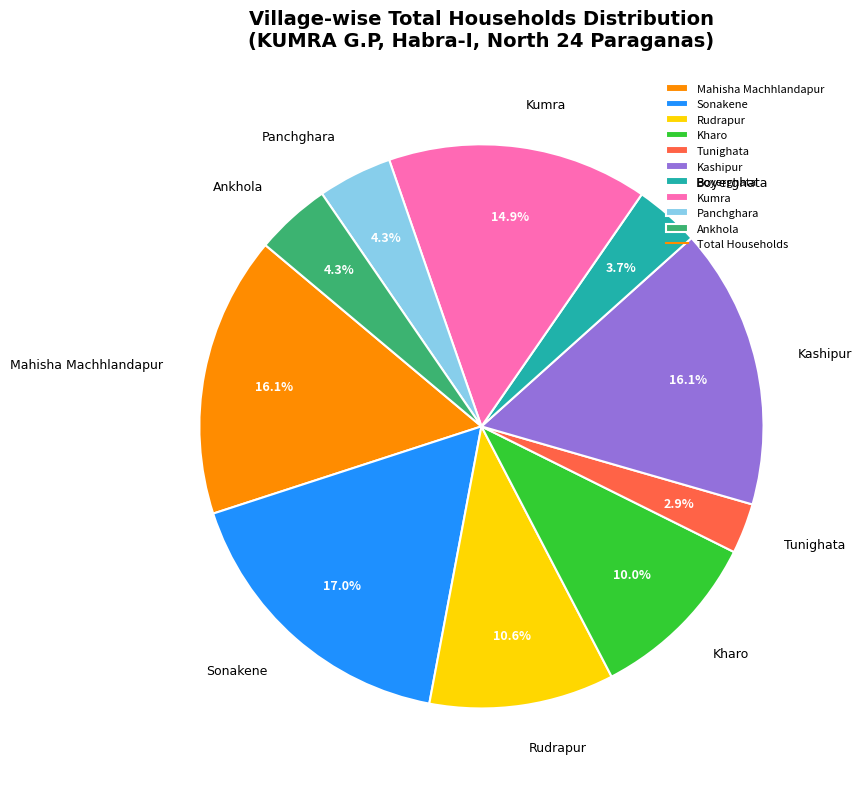

True or false: Tunighata accounts for 3% of the total.

True